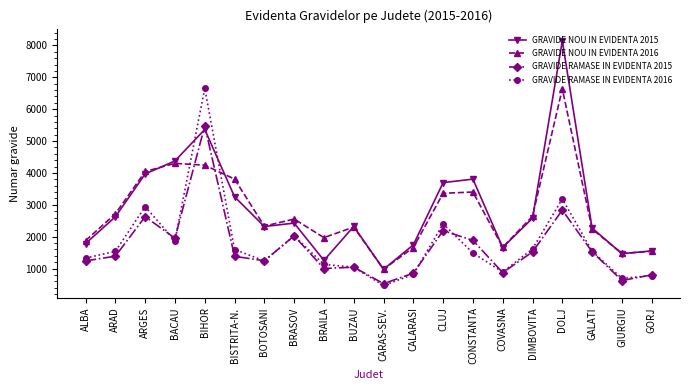

True or false: GRAVIDE NOU IN EVIDENTA 2016 and GRAVIDE RAMASE IN EVIDENTA 2016 intersect in this chart.

True